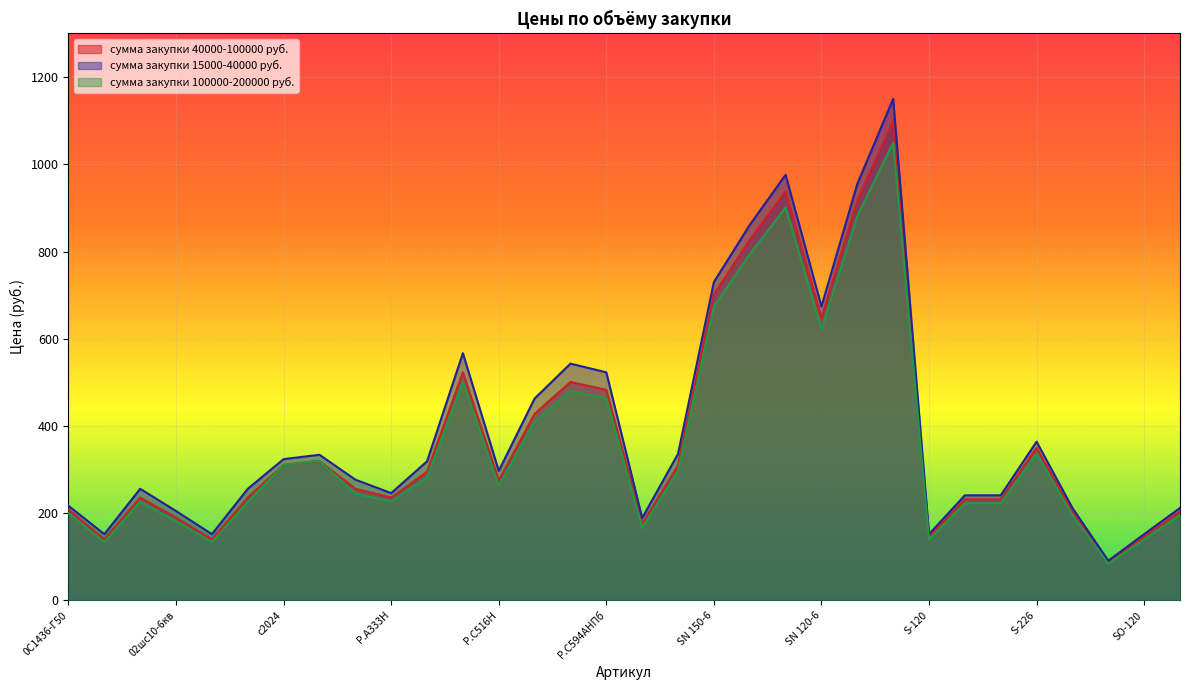

Where is the first local minimum for сумма закупки 100000-200000 руб.?

06шс205-4-кв